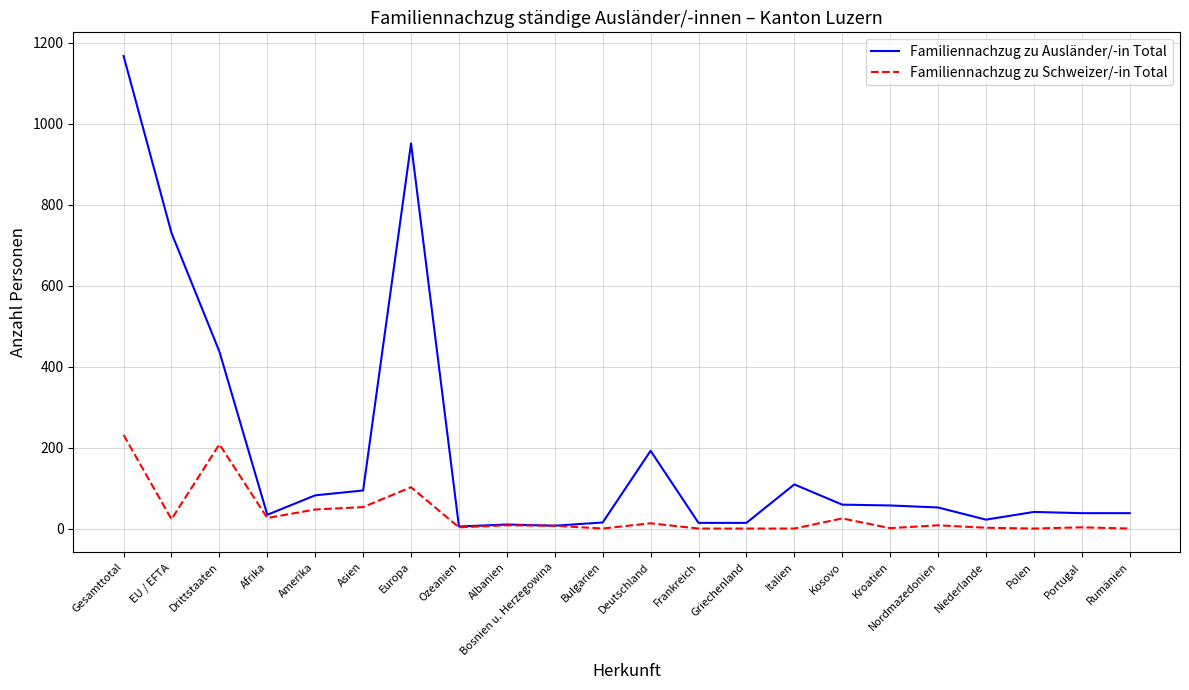

What is the greatest value displayed?

1167